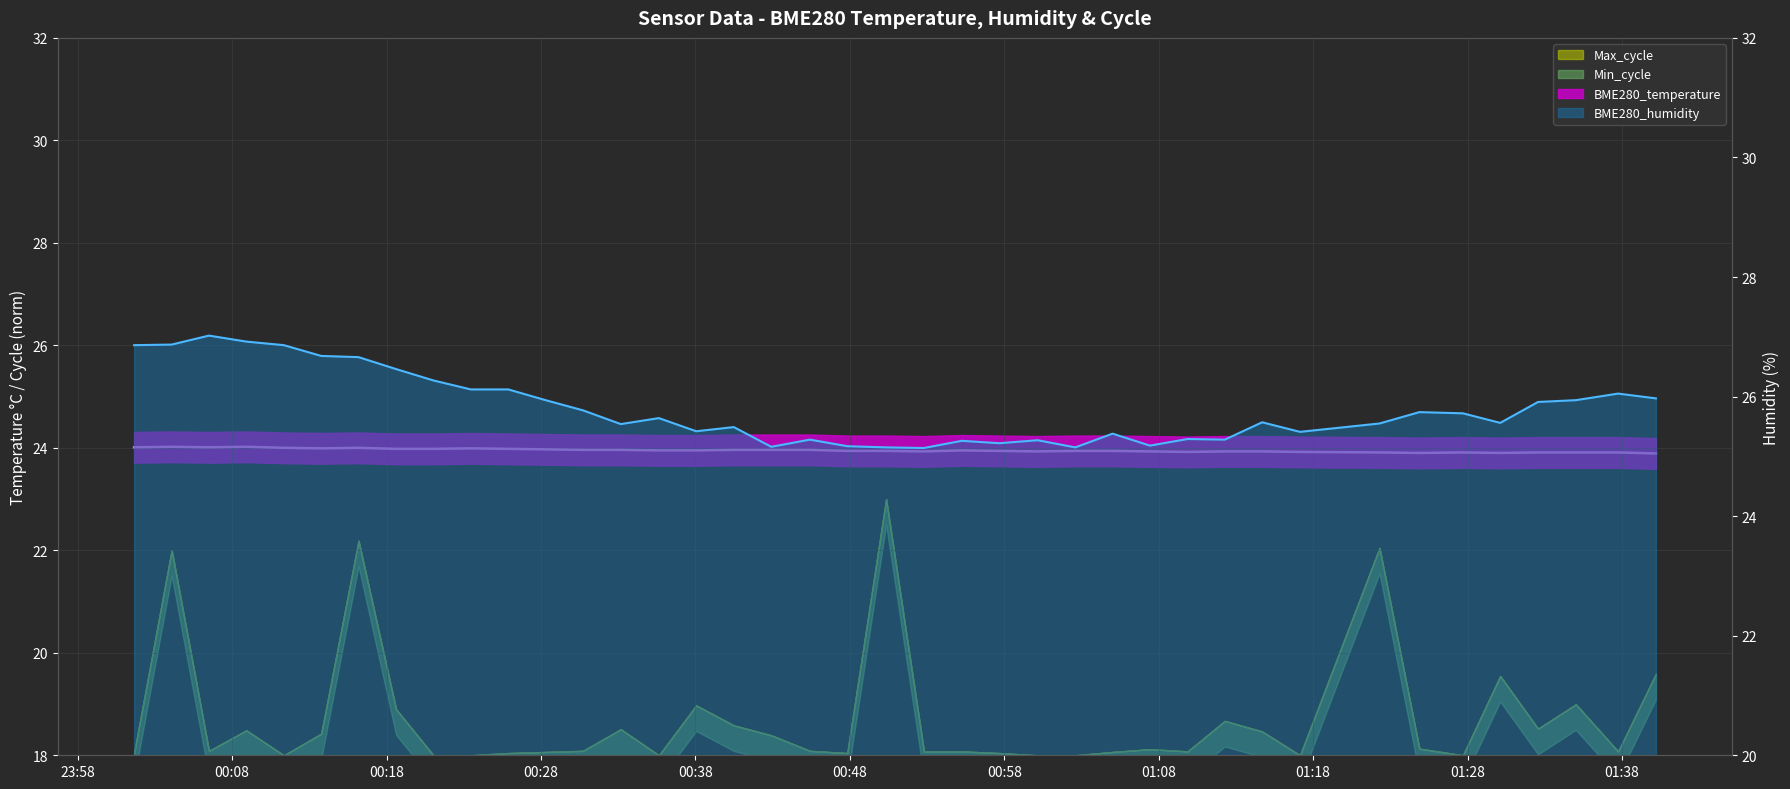

What is the label of the 29th point from the left?

2022/05/31 01:09:52